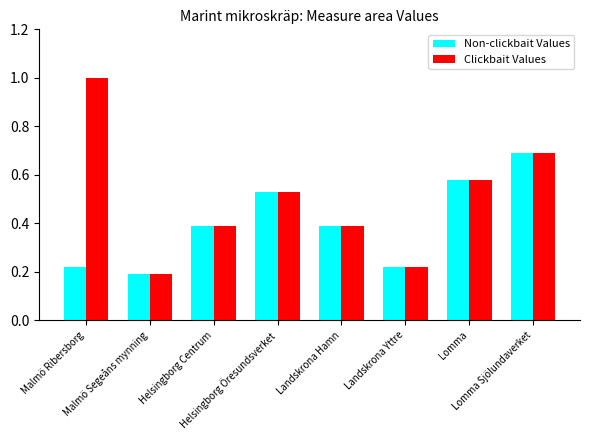

What is the difference between the maximum and second lowest values in the Clickbait Values series?

0.8